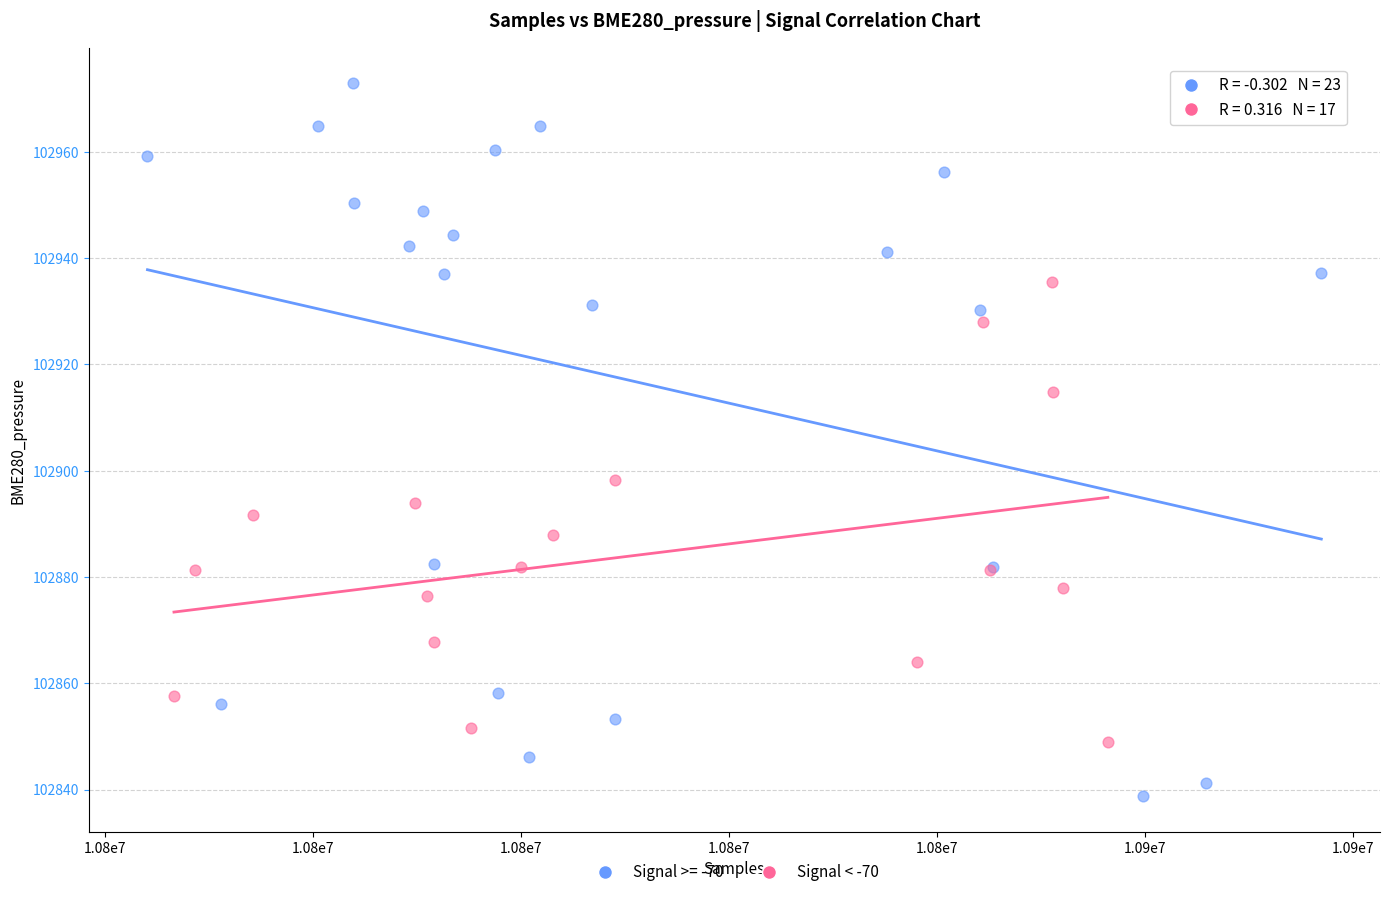

Which series has the widest spread of Y values?

Signal >= -70